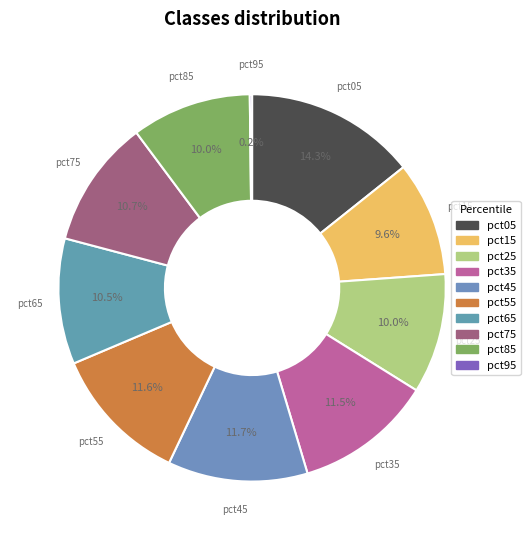

Does pct15 represent more than half of the total?

No